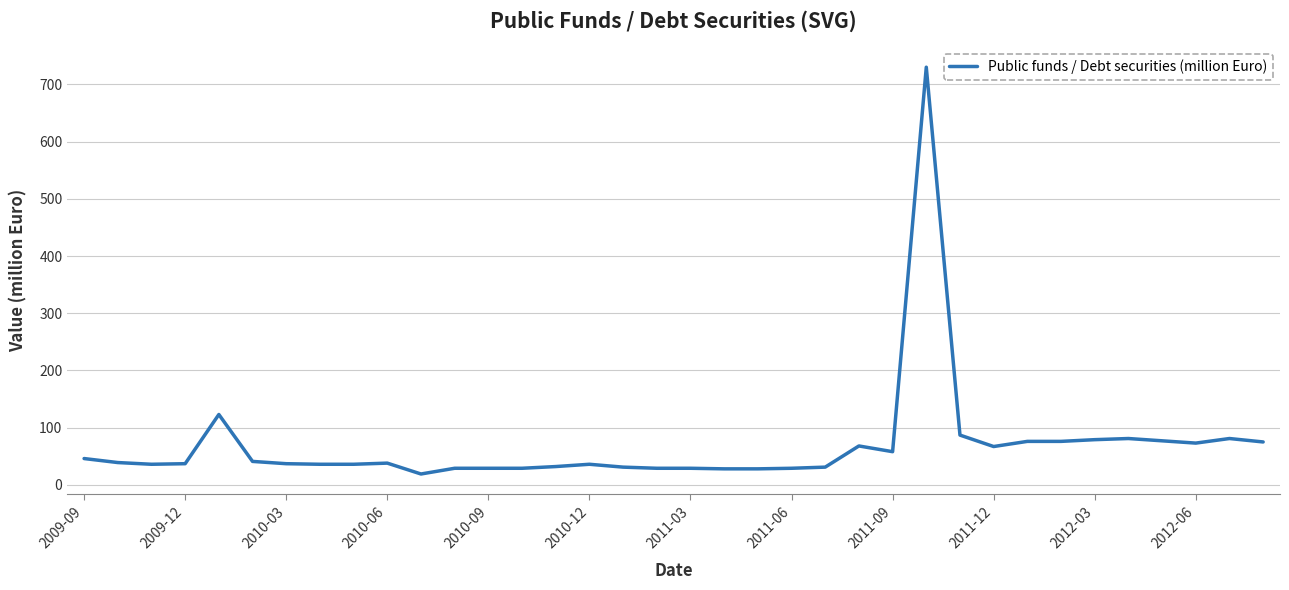

What is the difference between the maximum and minimum values?

711